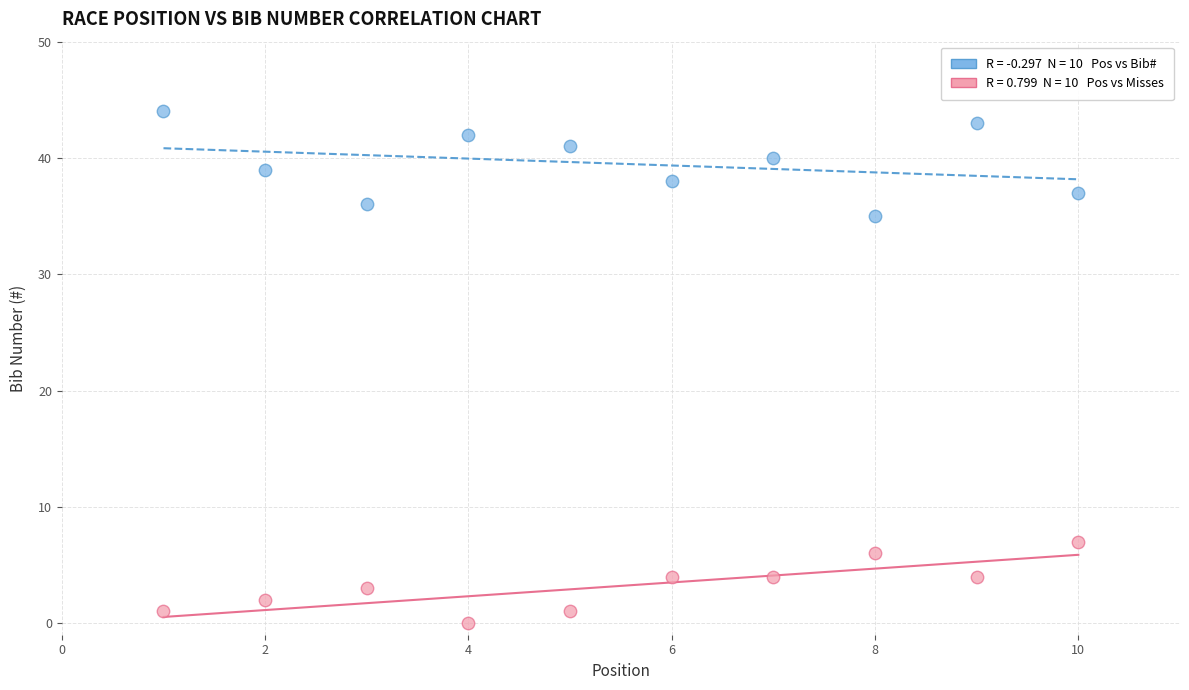

Across all data points, what is the range of X values (max minus min)?

9